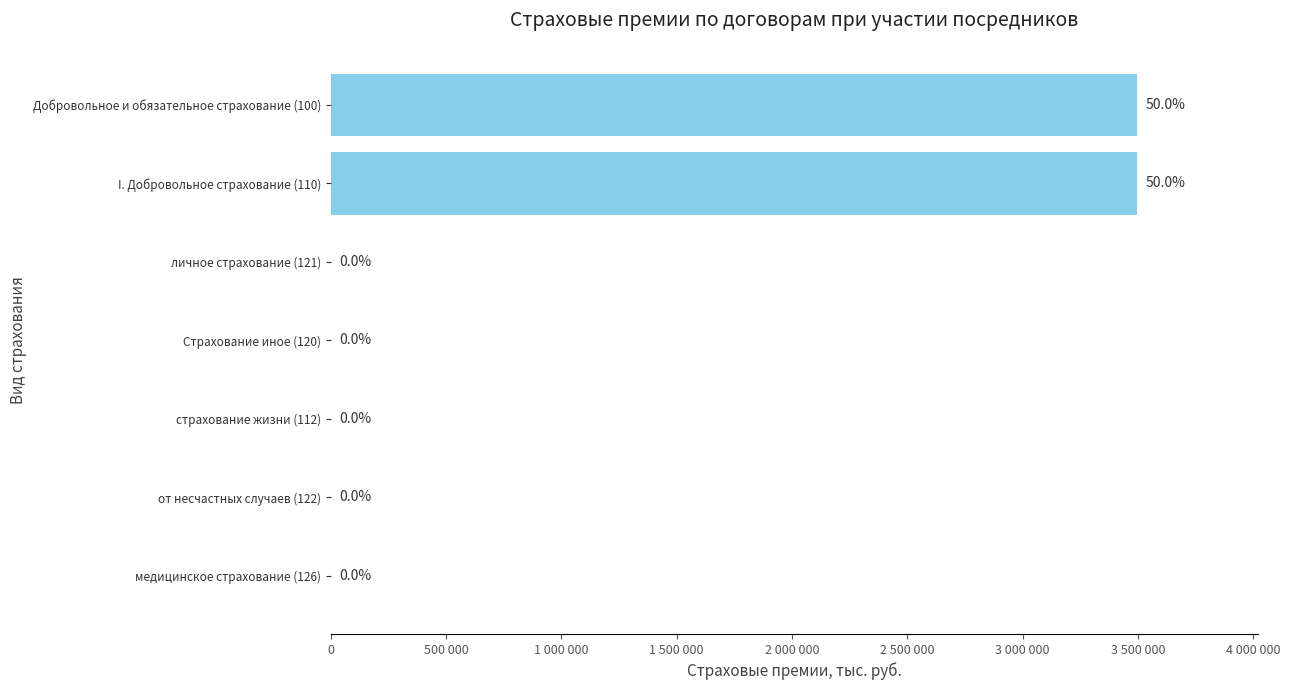

What is the difference between the maximum and minimum values?

3497880.1